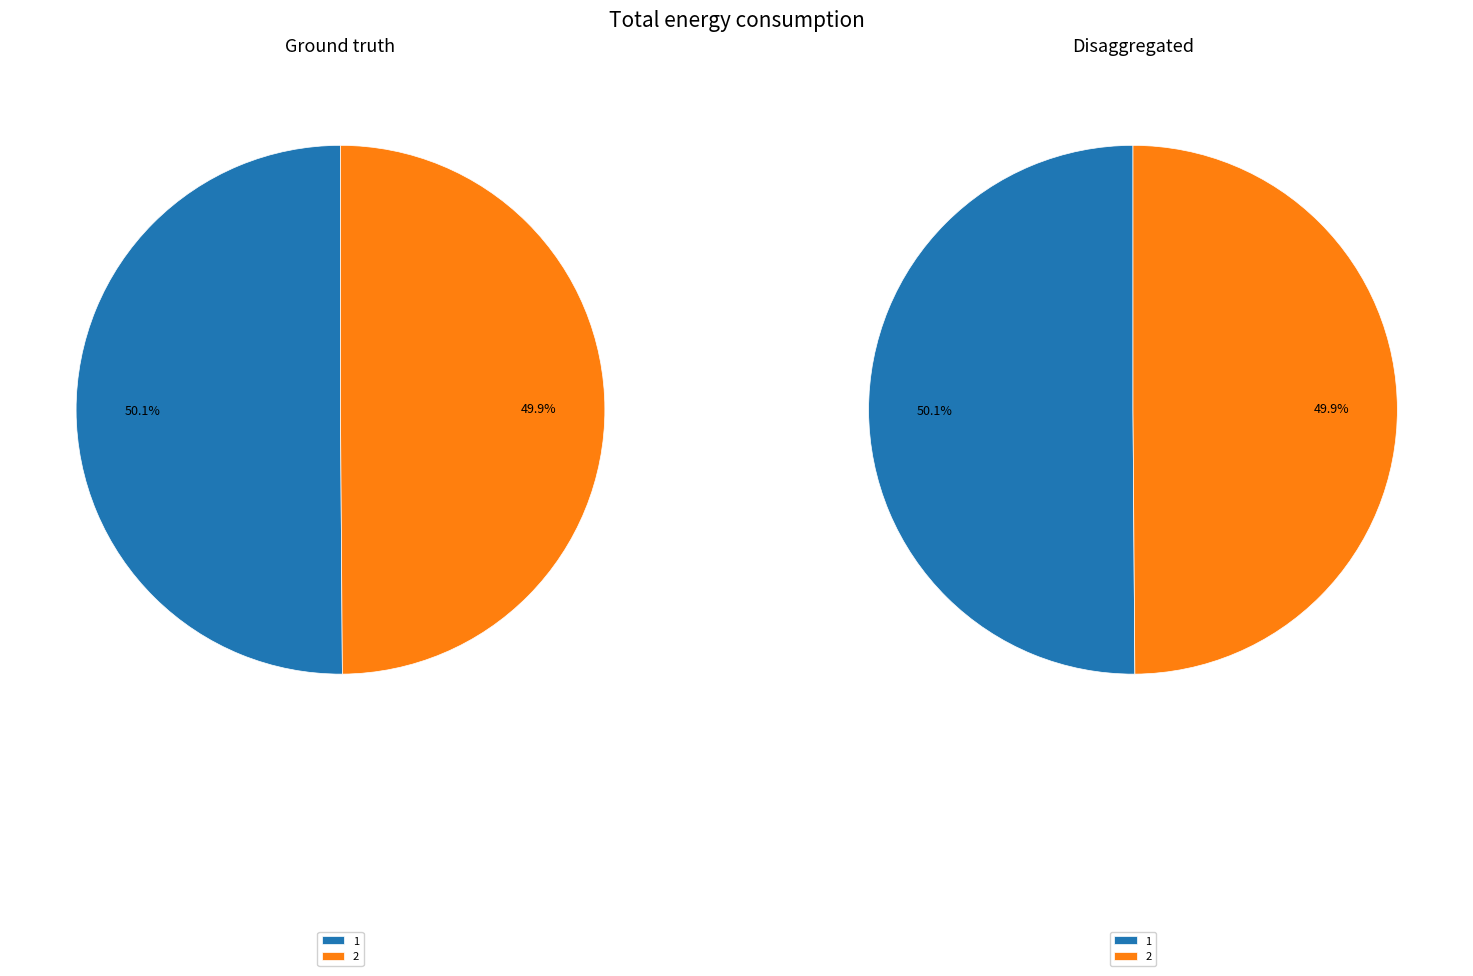

How many slices are in this pie chart?

2